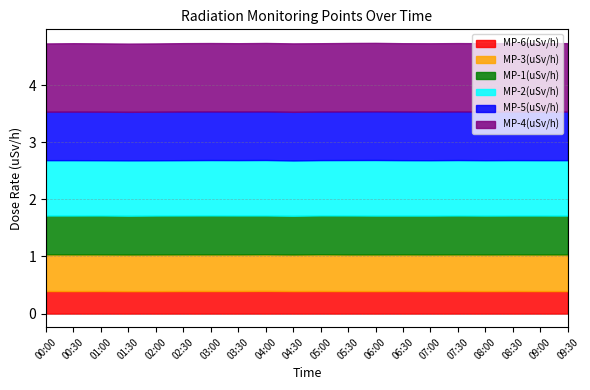

The MP-3(uSv/h) series shows 0.1 at 00:00. True or false?

False